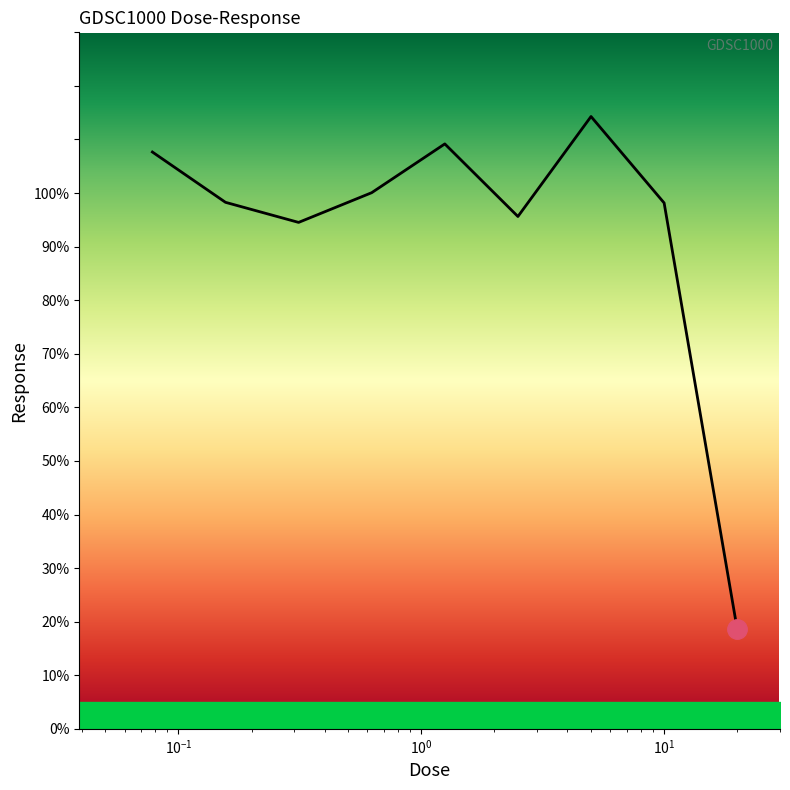

What is the difference between the maximum and minimum values?

95.7